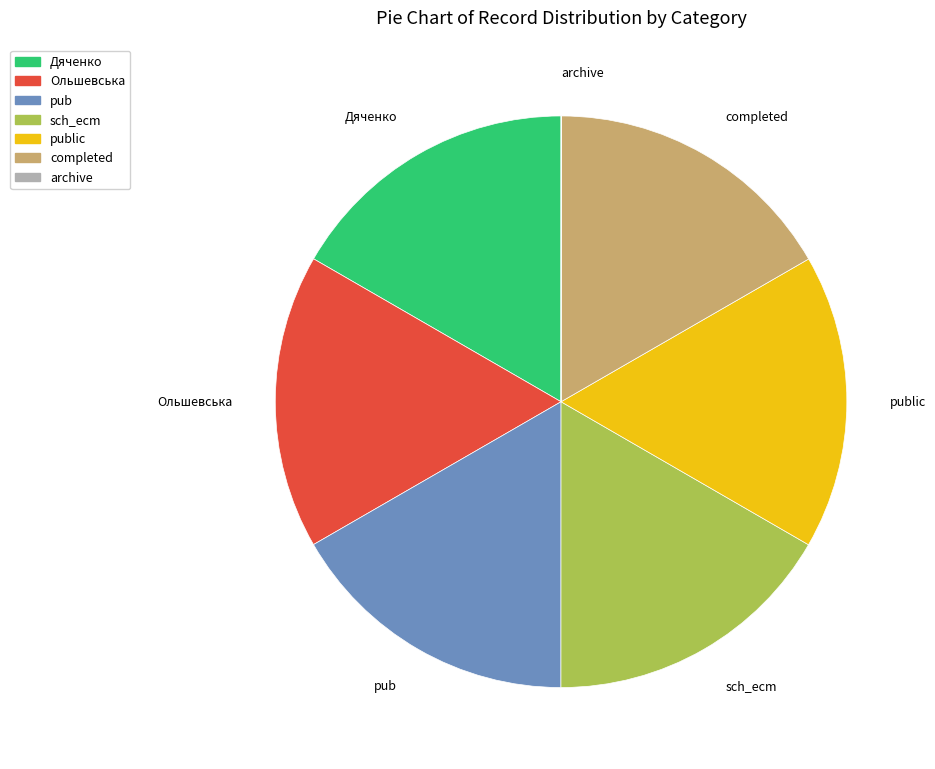

Is the sum of sch_ecm and public greater than half?

No